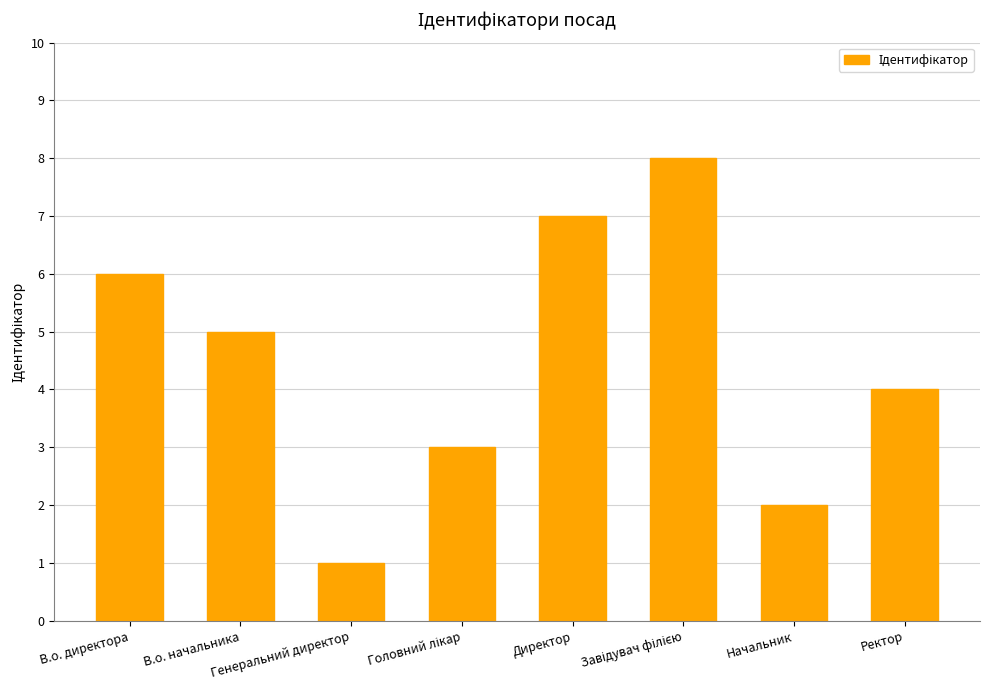

What is the label of the 6th bar from the right?

Генеральний директор